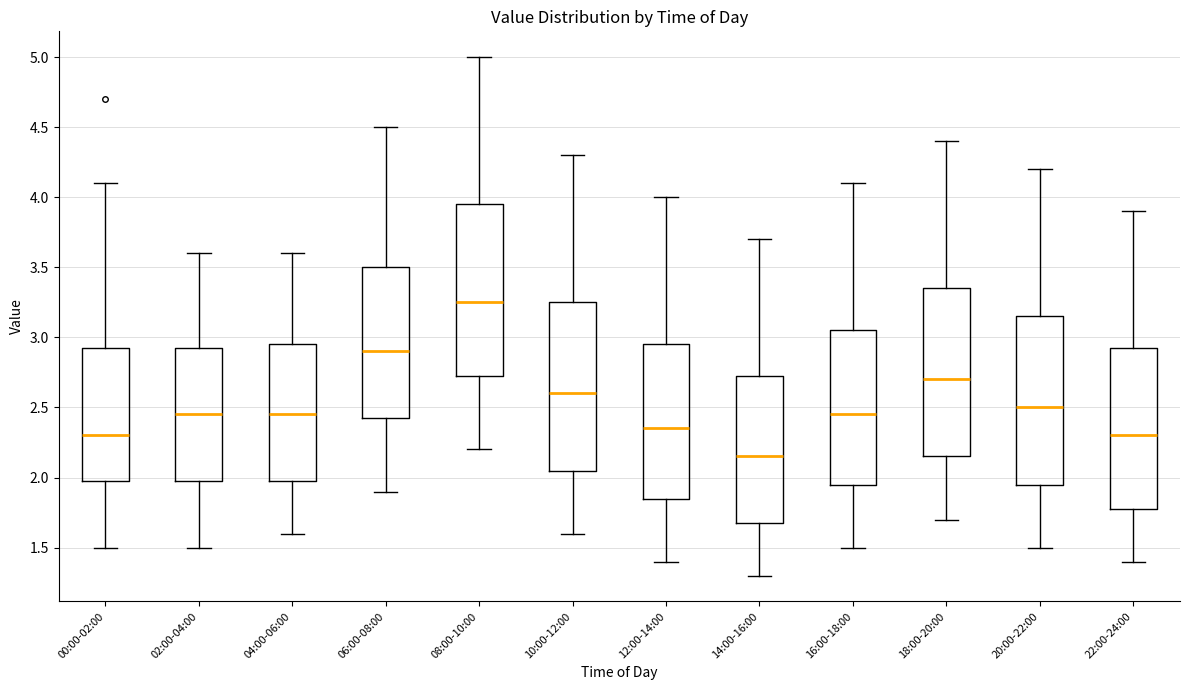

Where is the upper edge of the box for 14:00-16:00 on the y-axis? The values are not printed on the chart, so give them approximately, as read against the axis.

2.75